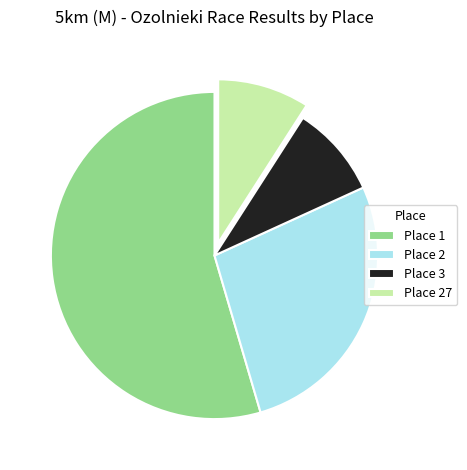

How many slices are in this pie chart?

4